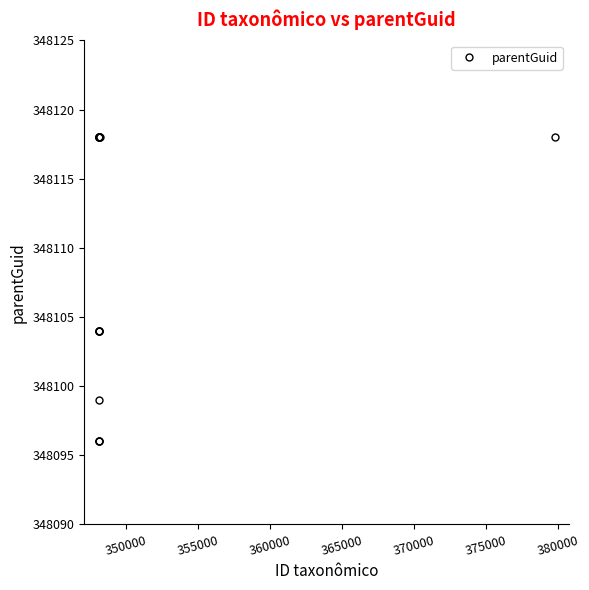

How many lines are shown in the chart?

1